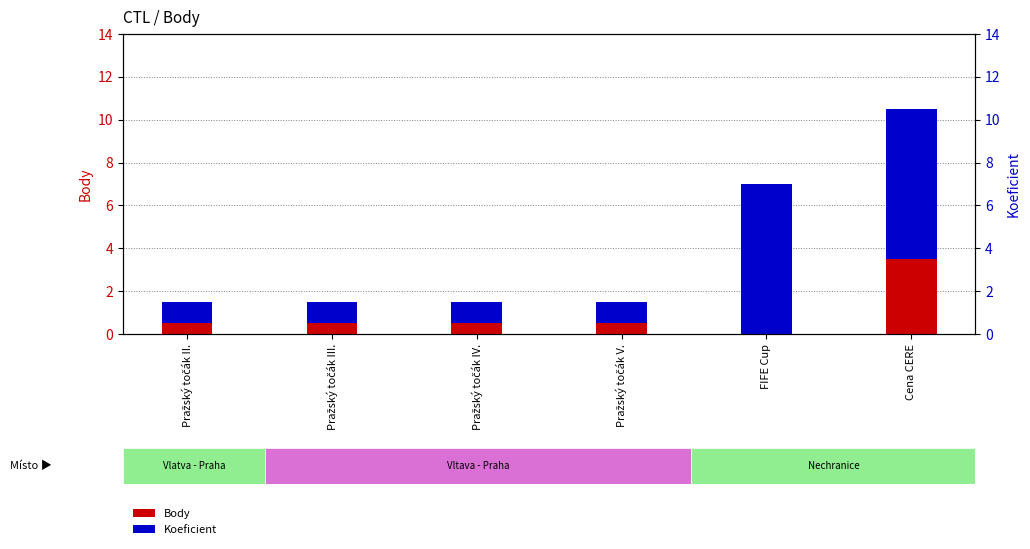

How many data points does each series have?

6